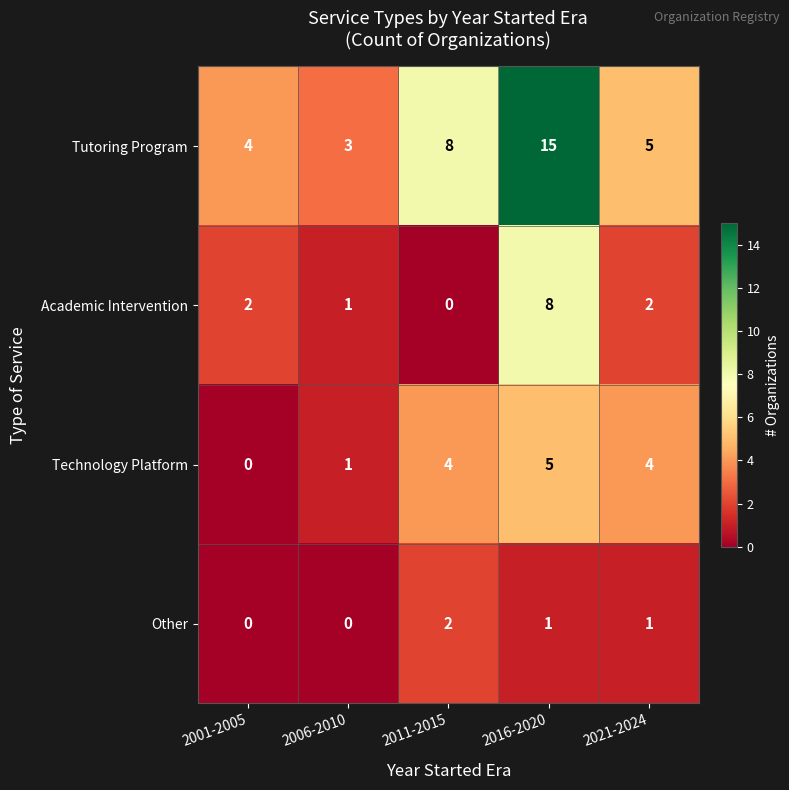

Where is Technology Platform nearest to the value 2?

2006-2010